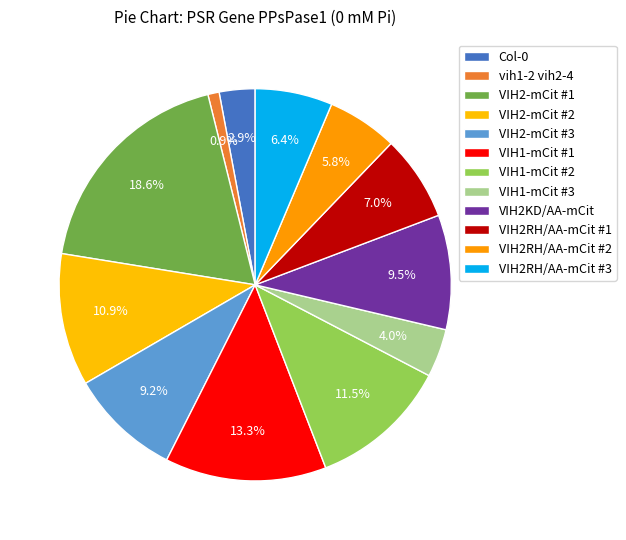

How many slices are in this pie chart?

12